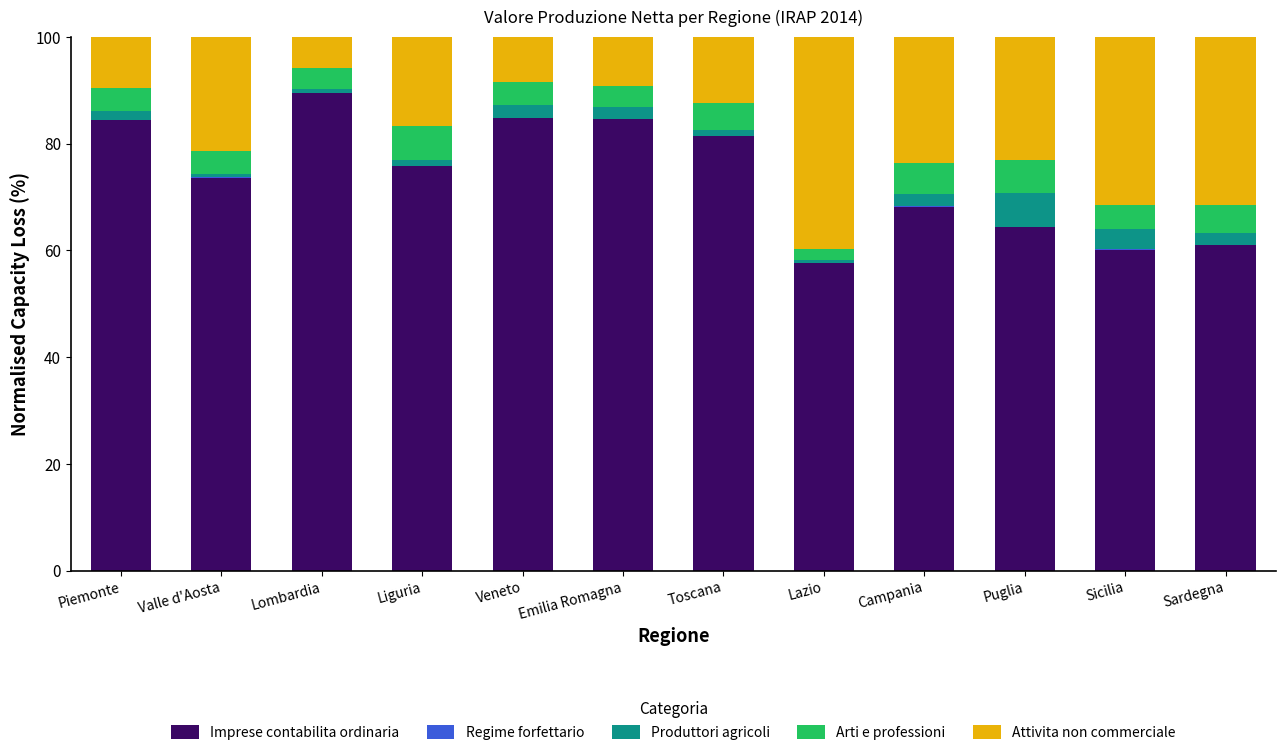

Is it true that Imprese contabilita ordinaria equals 107.8 at Sardegna?

False